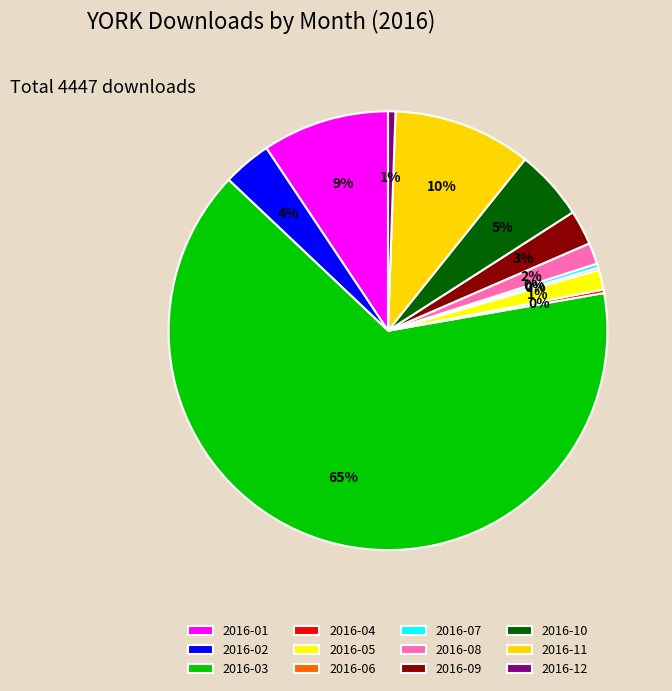

Is it true that 2016-02 is 4% of the pie?

True